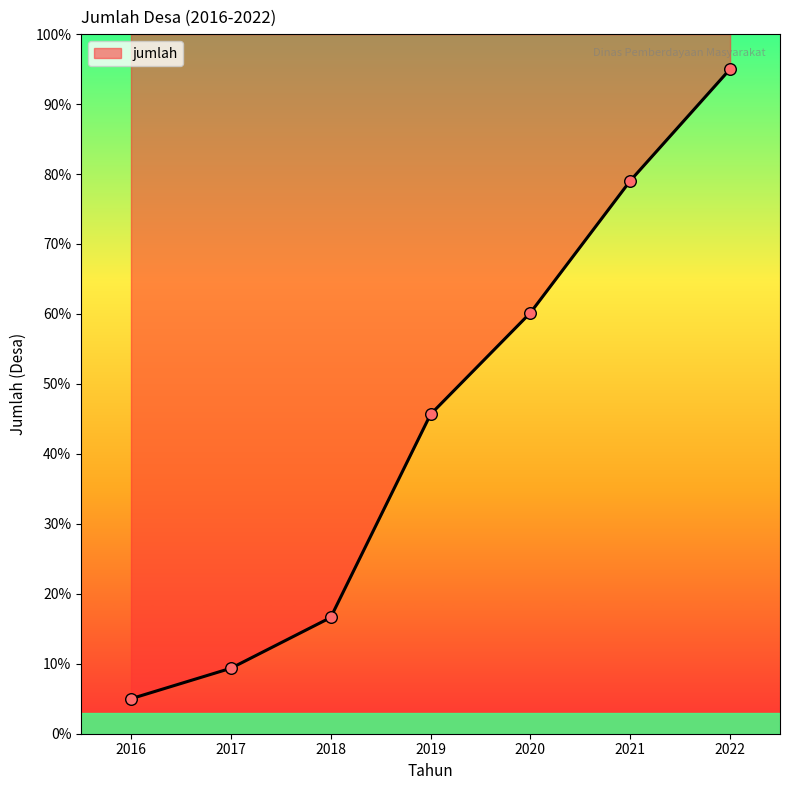

What is the change in value from 2017 to 2020?

+50.8